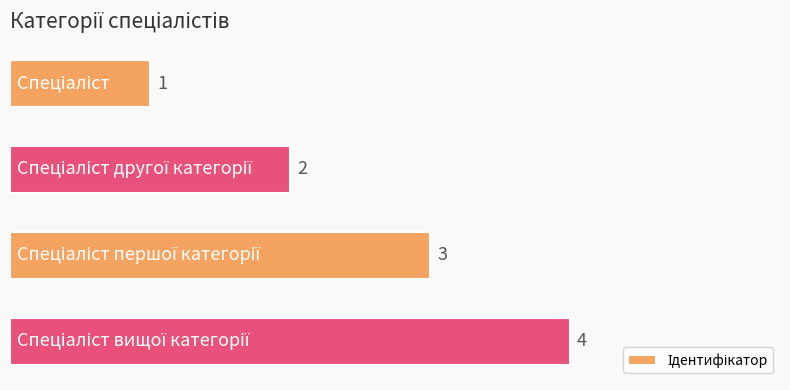

How many values are between 2 and 4?

3